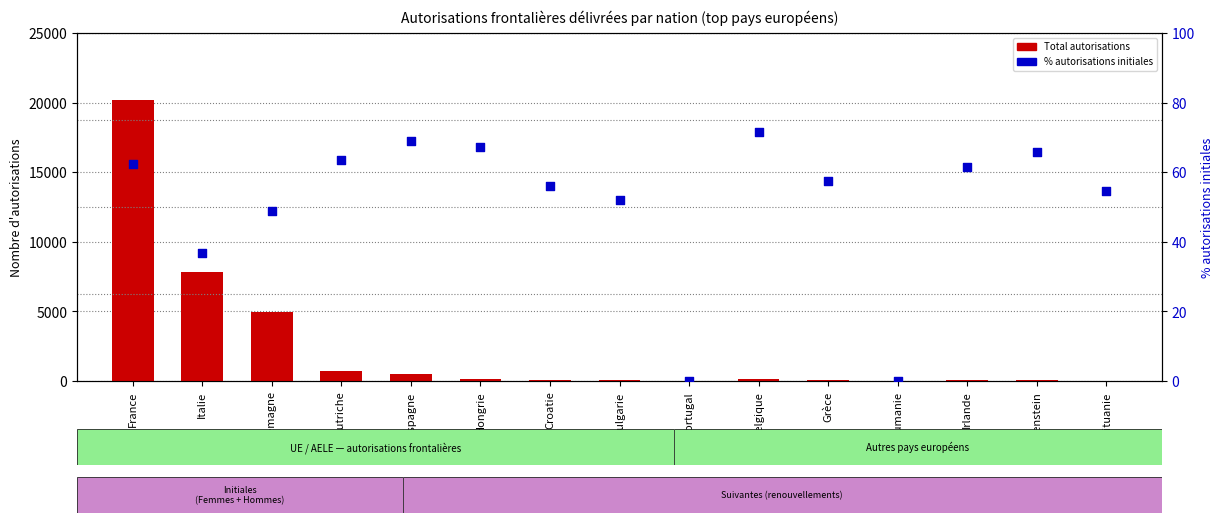

What is the total value across all series at Allemagne?

5038.9